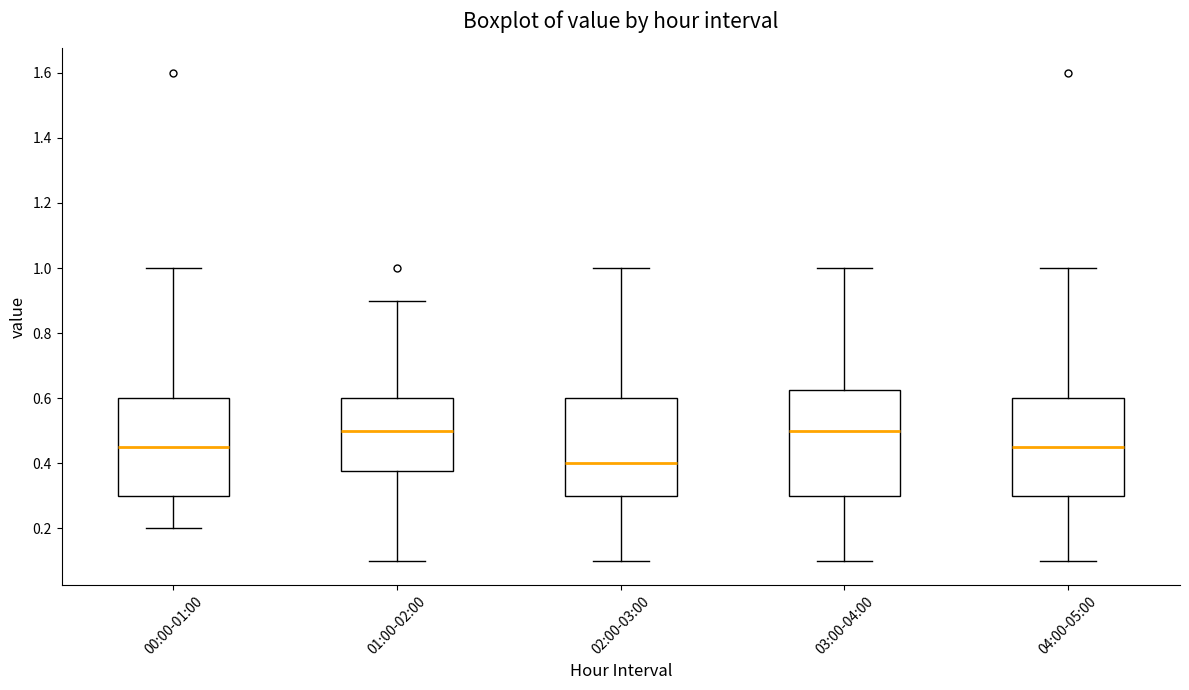

Reading left to right, read every box against the y-axis: the position of its median line, the range the box covers, and the ends of its whiskers. The values are not printed on the chart, so give them approximately, as read against the axis.

00:00-01:00: median 0.46, box 0.30 to 0.60, whiskers 0.20 to 1.00
01:00-02:00: median 0.50, box 0.38 to 0.60, whiskers 0.10 to 0.90
02:00-03:00: median 0.40, box 0.30 to 0.60, whiskers 0.10 to 1.00
03:00-04:00: median 0.50, box 0.30 to 0.62, whiskers 0.10 to 1.00
04:00-05:00: median 0.46, box 0.30 to 0.60, whiskers 0.10 to 1.00